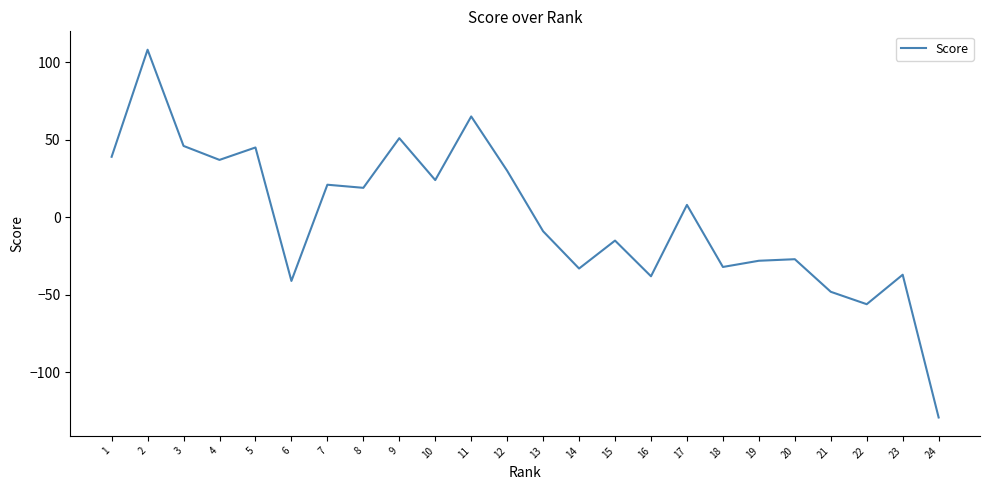

What is the change in value from 6 to 10?

+65